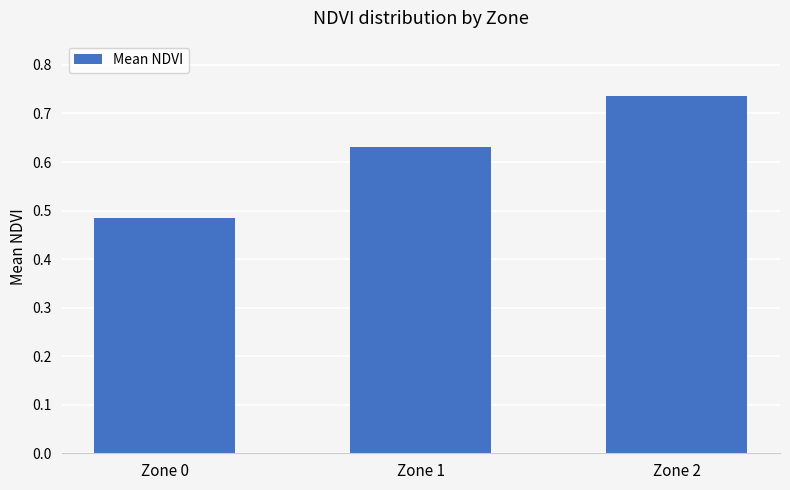

Rank the categories by value from highest to lowest.

Zone 2, Zone 1, Zone 0